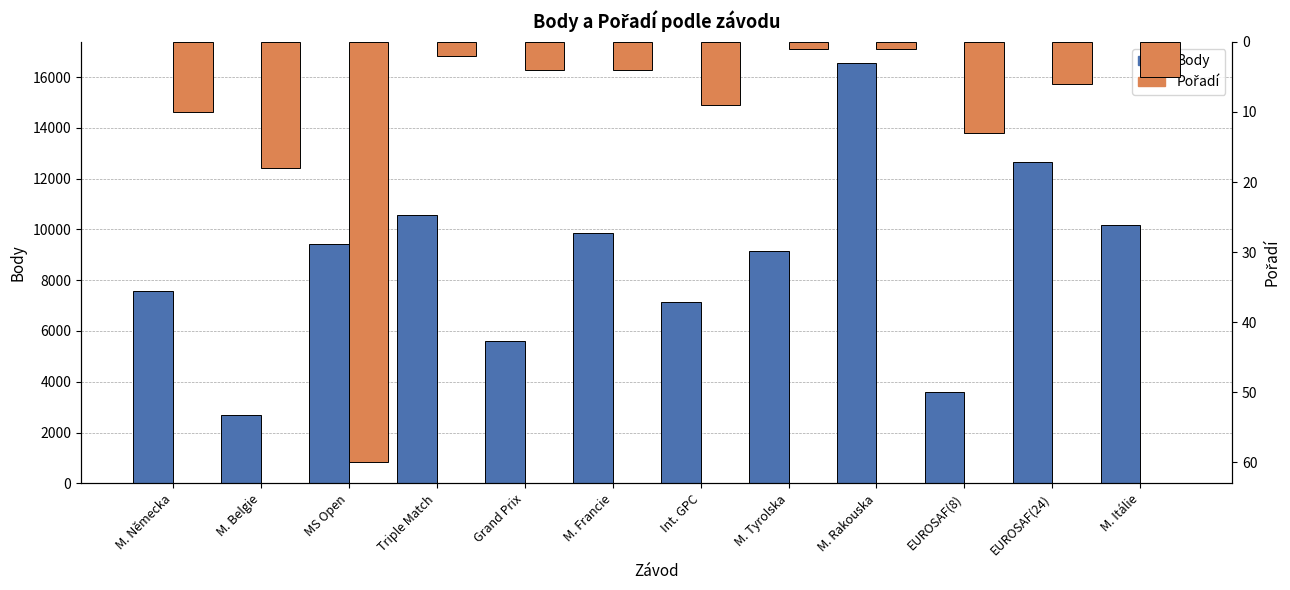

List the series in order of their overall mean, lowest first.

Pořadí, Body